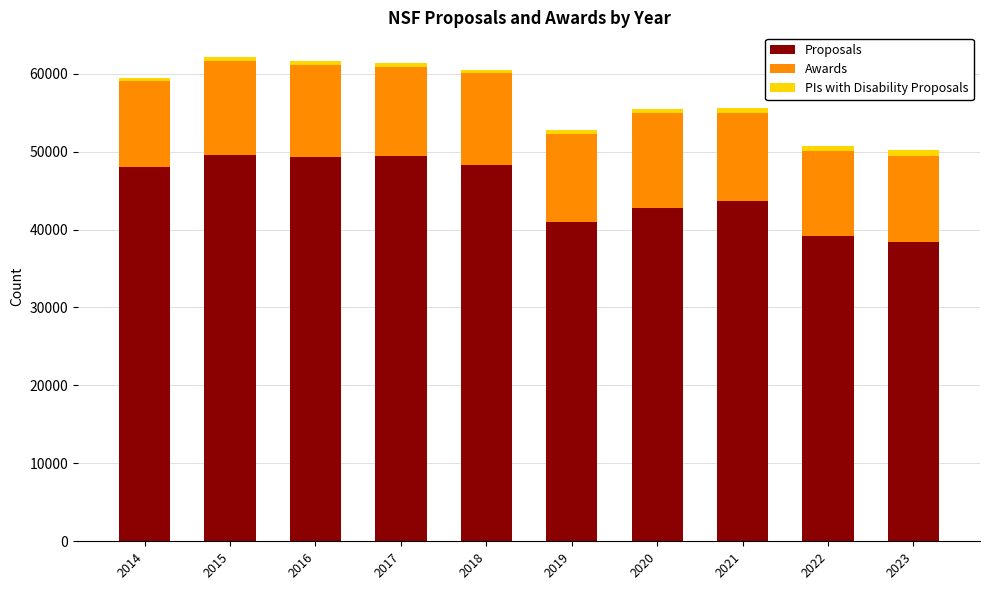

What is the difference between the second highest and minimum values in the Proposals series?

11075